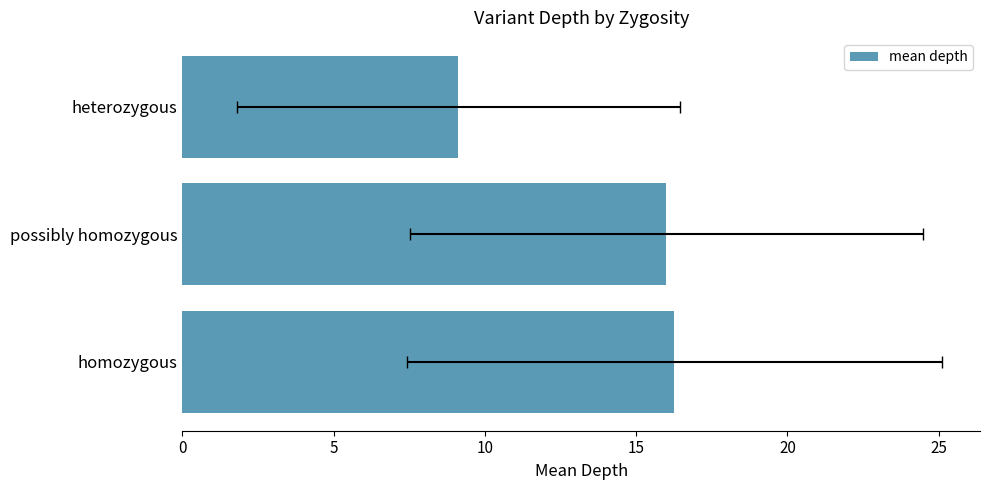

What is the value of the 2nd bar from the left?

16.0